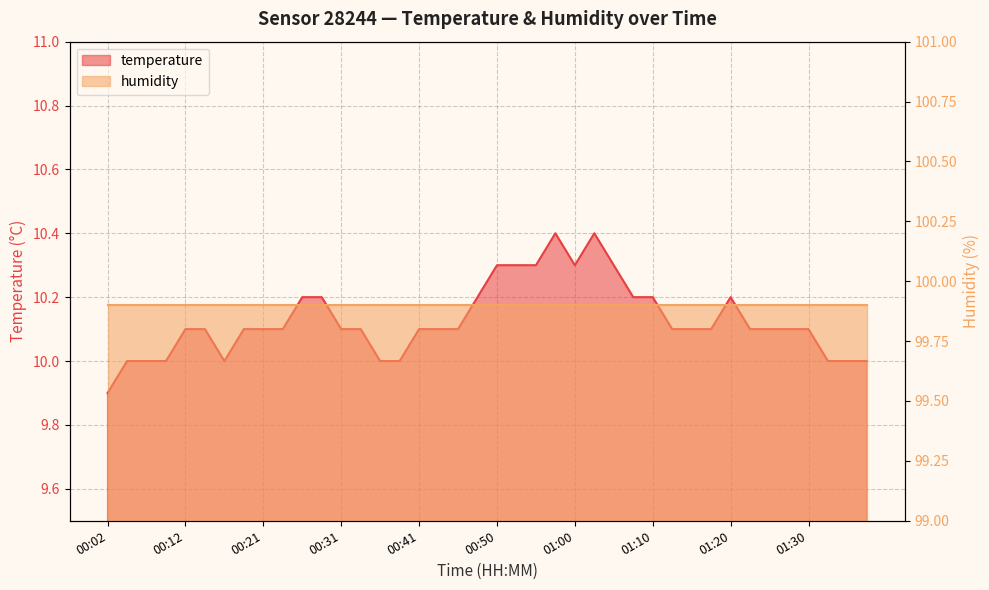

What is the difference between the values at 00:16 and 00:29?

0.2